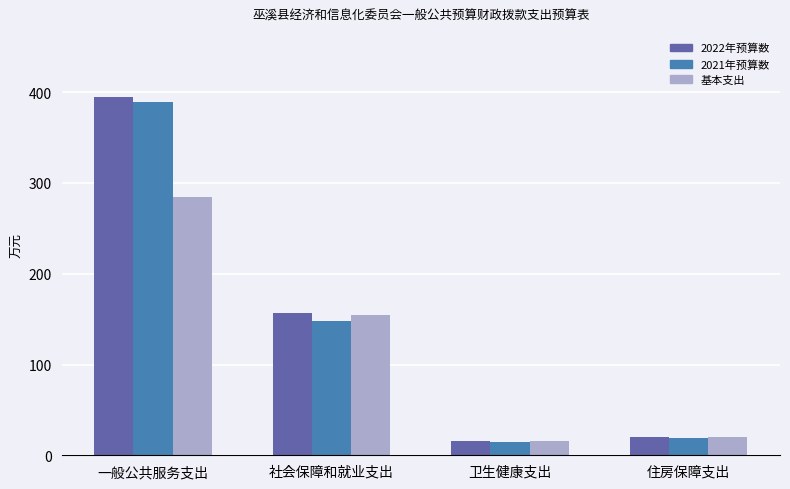

What is the difference between the second highest and second lowest values in the 2022年预算数 series?

137.2